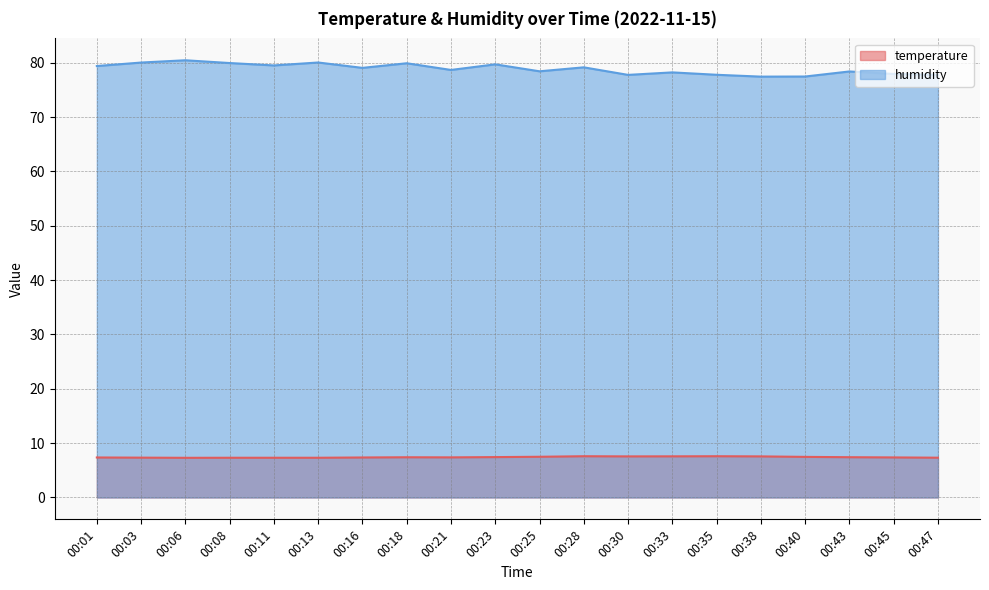

What is the average value of the temperature series?

7.4